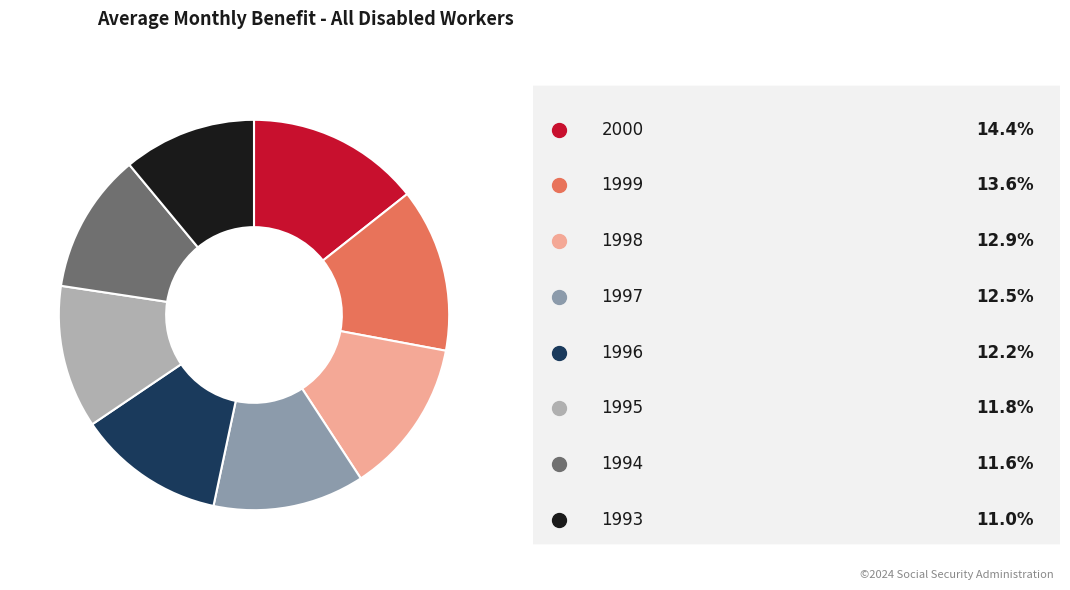

Is there any slice that represents more than half of the pie?

No